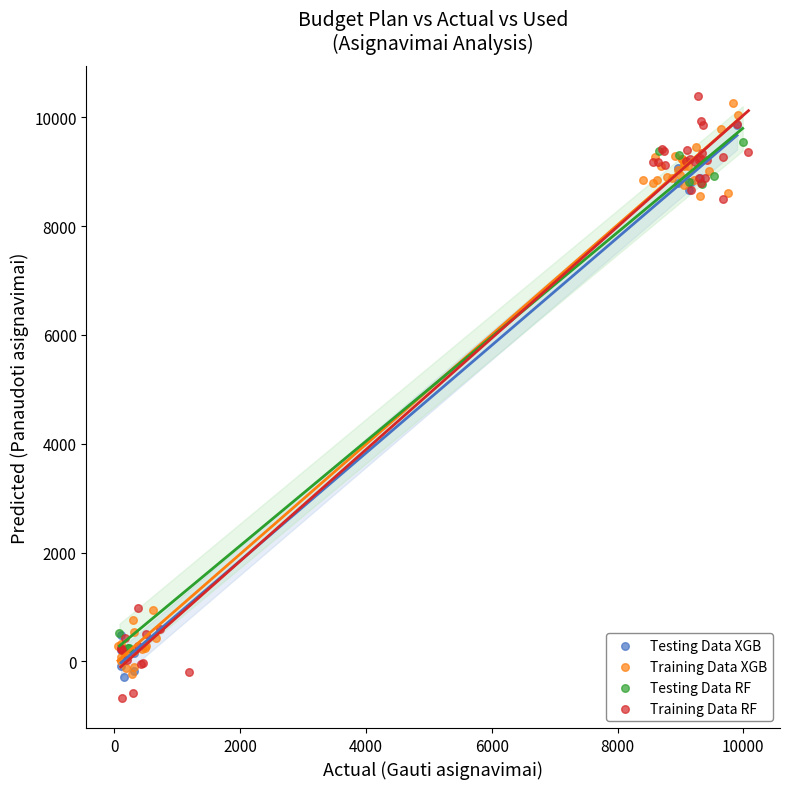

What are all the series names shown in the legend?

Testing Data XGB, Training Data XGB, Testing Data RF, Training Data RF